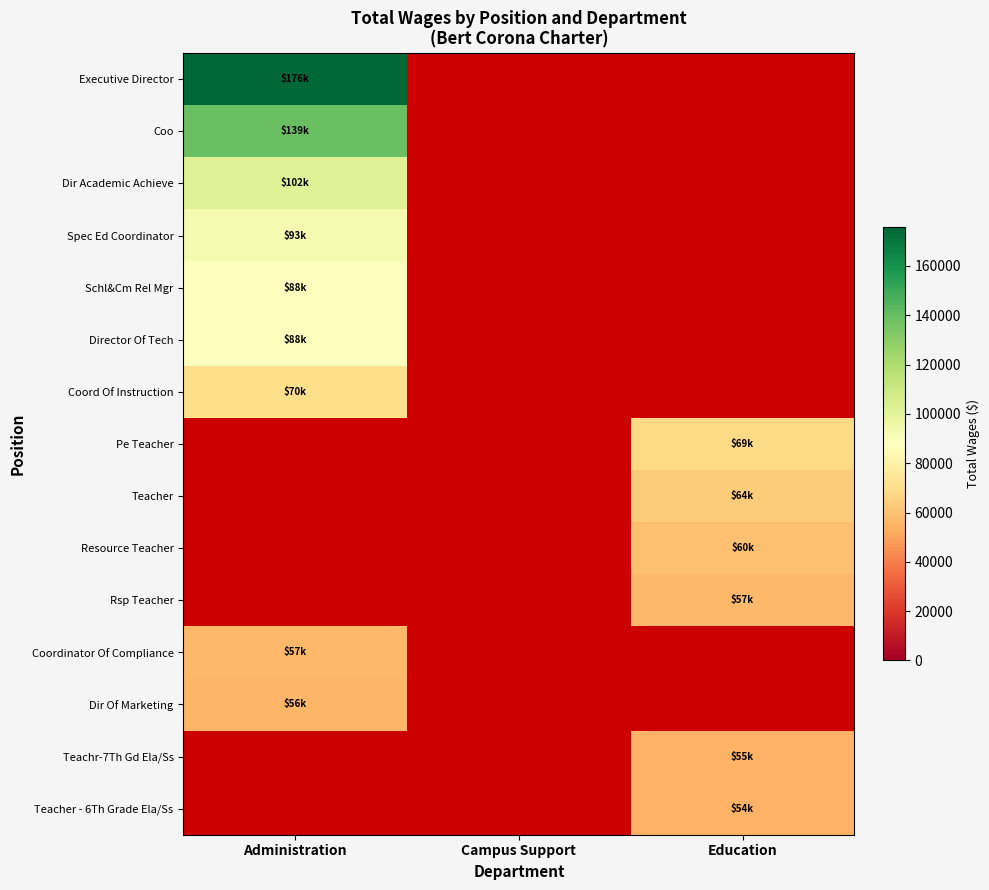

How many positive values does the Rsp Teacher series have?

1